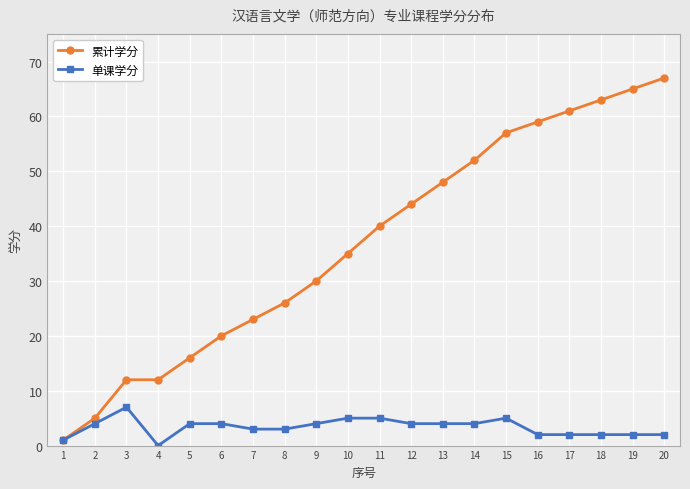

How many positive values does the 单课学分 series have?

19